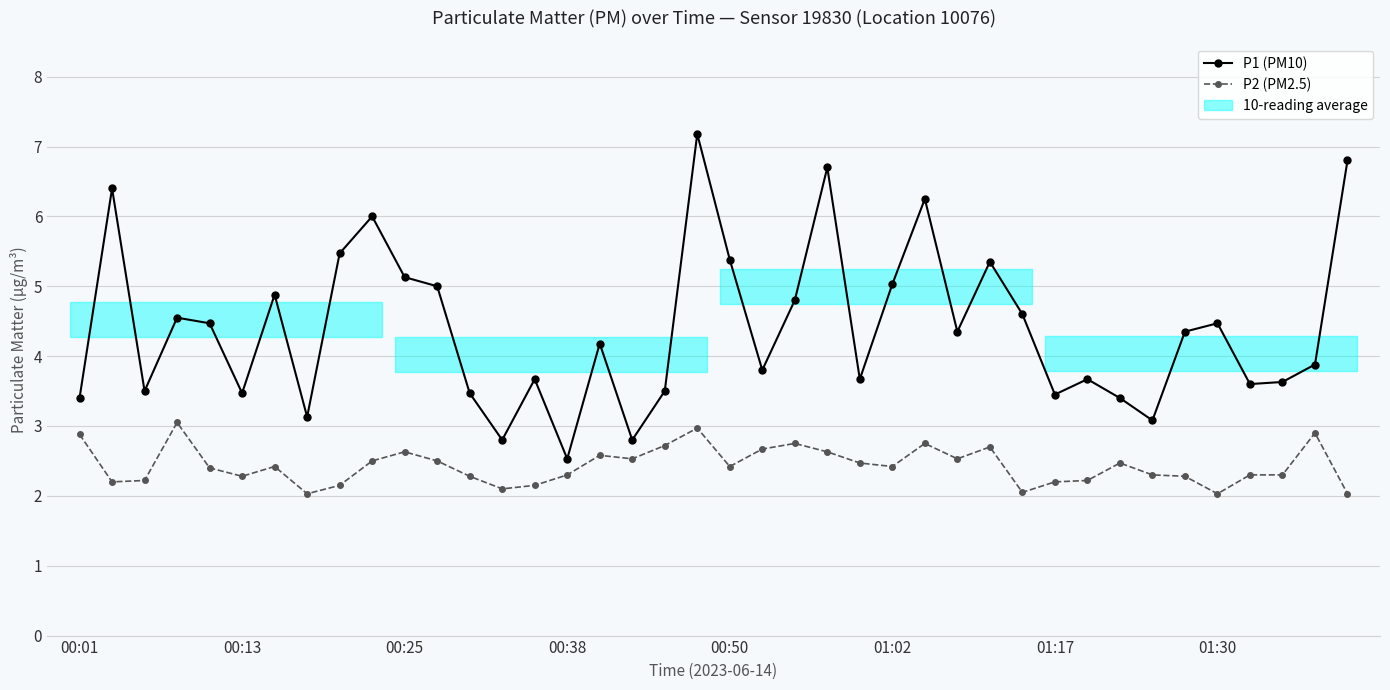

True or false: P1 (PM10) has more than 2 interior local peaks.

True